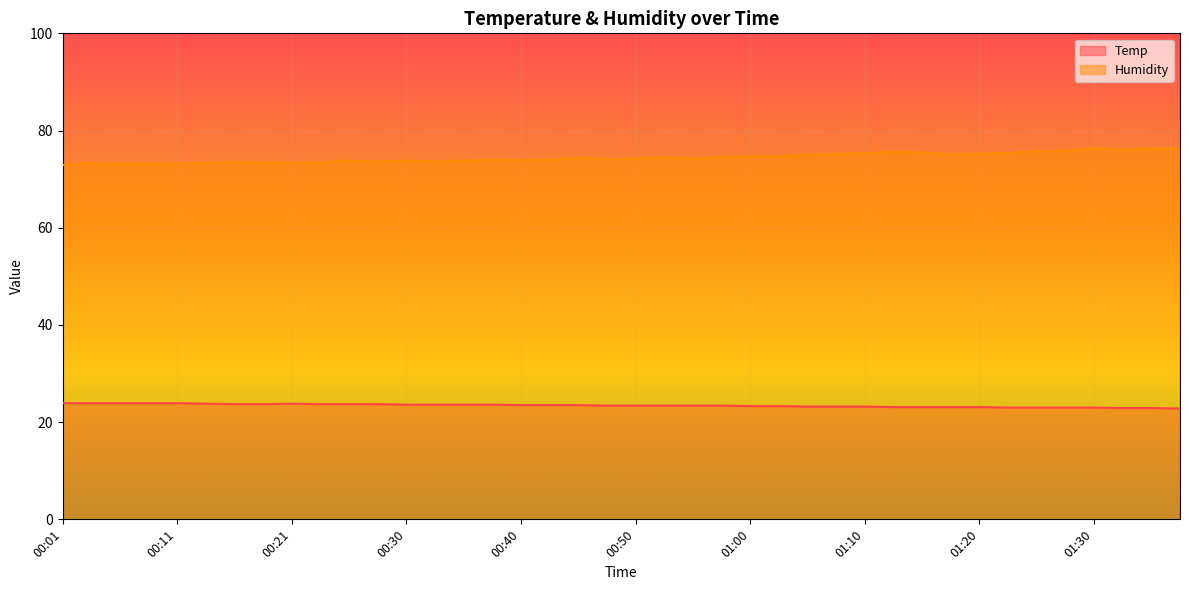

Reading left to right, extract all data points from this chart.

Temp: 00:01=23.9	00:04=23.9	00:06=23.9	00:08=23.9	00:11=23.9	00:13=23.8	00:16=23.7	00:18=23.7	00:21=23.8	00:23=23.7	00:25=23.7	00:28=23.7	00:30=23.6	00:33=23.6	00:35=23.6	00:38=23.6	00:40=23.5	00:42=23.5	00:45=23.5	00:47=23.4	00:50=23.4	00:52=23.4	00:55=23.4	00:57=23.4	01:00=23.3	01:02=23.3	01:04=23.2	01:07=23.2	01:10=23.2	01:13=23.1	01:15=23.1	01:17=23.1	01:20=23.1	01:23=23.0	01:25=23.0	01:28=23.0	01:30=23.0	01:33=22.9	01:35=22.9	01:38=22.8
Humidity: 00:01=72.9	00:04=73.3	00:06=73.1	00:08=73.2	00:11=73.2	00:13=73.3	00:16=73.5	00:18=73.4	00:21=73.4	00:23=73.4	00:25=73.8	00:28=73.6	00:30=73.8	00:33=73.6	00:35=73.8	00:38=74.0	00:40=73.9	00:42=74.0	00:45=74.4	00:47=74.1	00:50=74.2	00:52=74.5	00:55=74.2	00:57=74.5	01:00=74.7	01:02=74.7	01:04=75.0	01:07=75.2	01:10=75.3	01:13=75.6	01:15=75.5	01:17=75.1	01:20=75.2	01:23=75.4	01:25=75.8	01:28=75.8	01:30=76.4	01:33=76.0	01:35=76.3	01:38=76.3